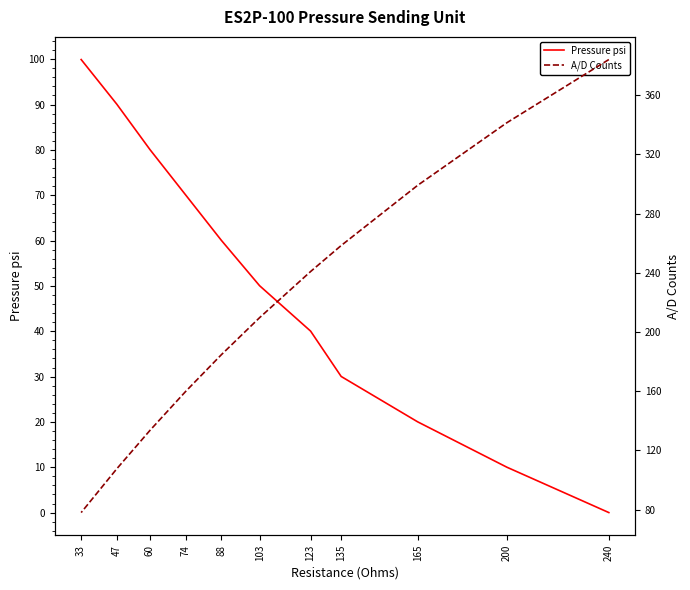

Which series changed the most between 103 and 33?

A/D Counts